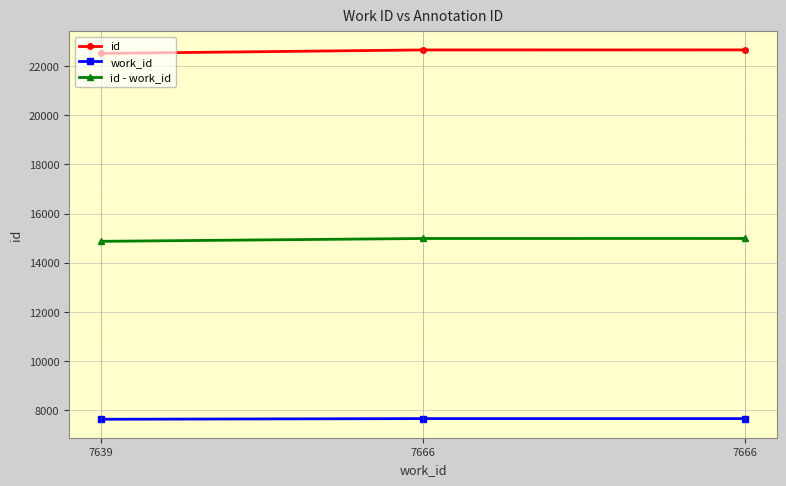

What is the highest value of the id series?

22655